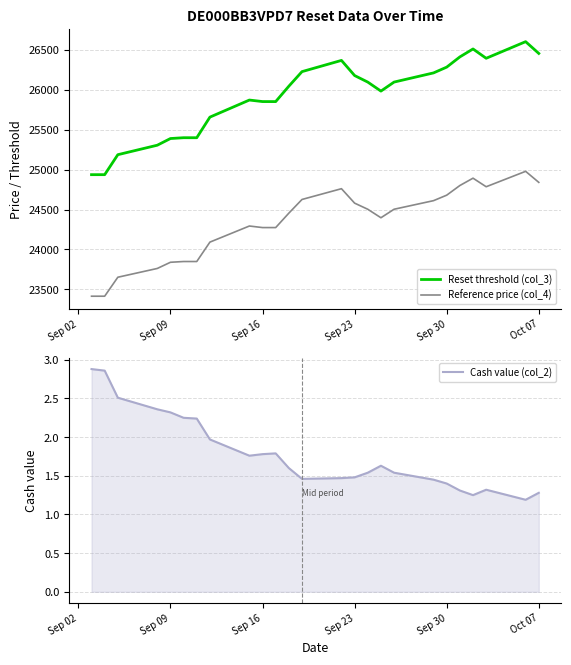

What is the highest value of the Reference price (col_4) series?

24978.6